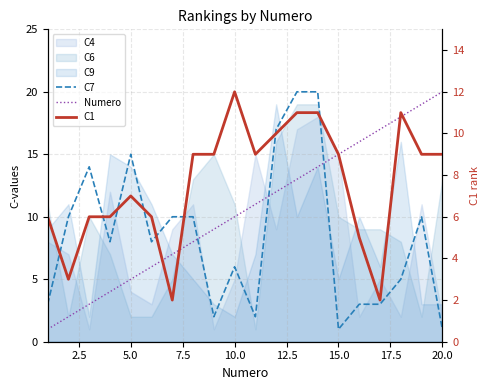

Which series ends up on top after the final intersection of Numero and C1?

Numero